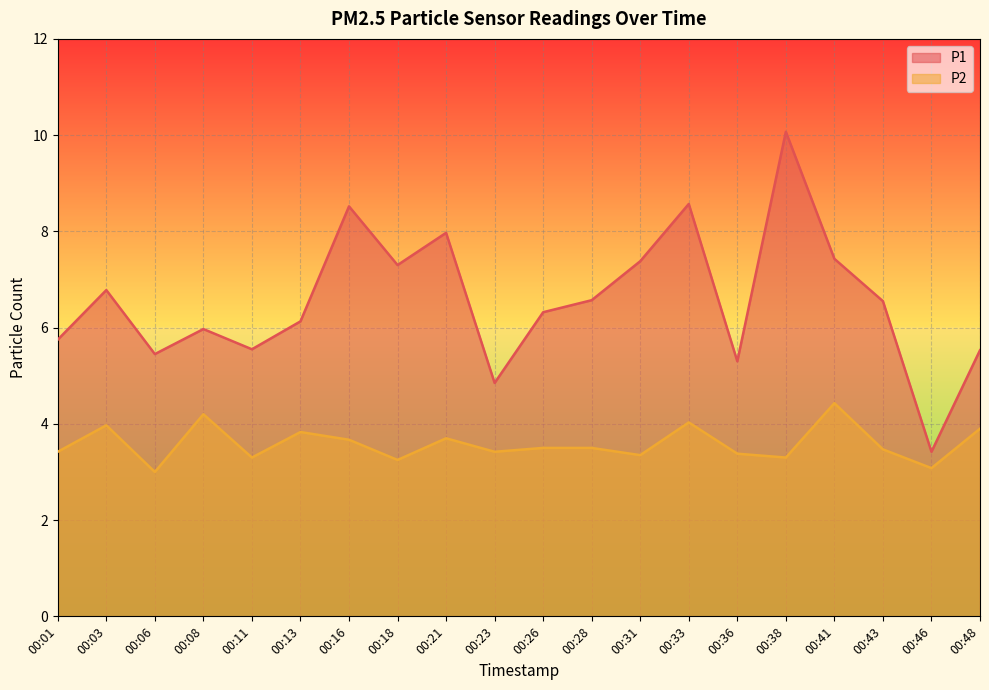

Where is P1 nearest to the value 6?

00:08